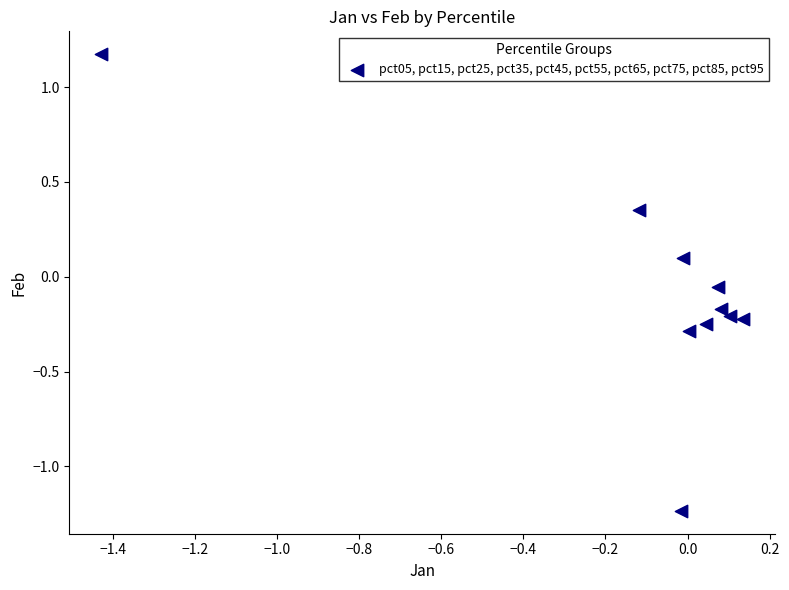

What is the range of X values (max minus min)?

1.6